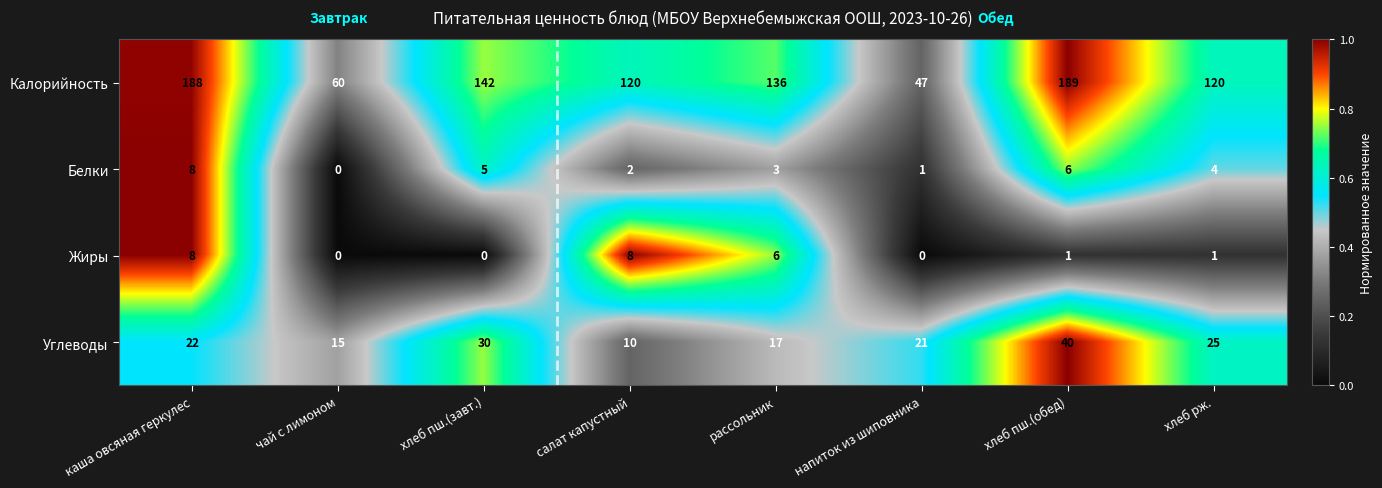

True or false: Углеводы has a value of 36 at напиток из шиповника.

False